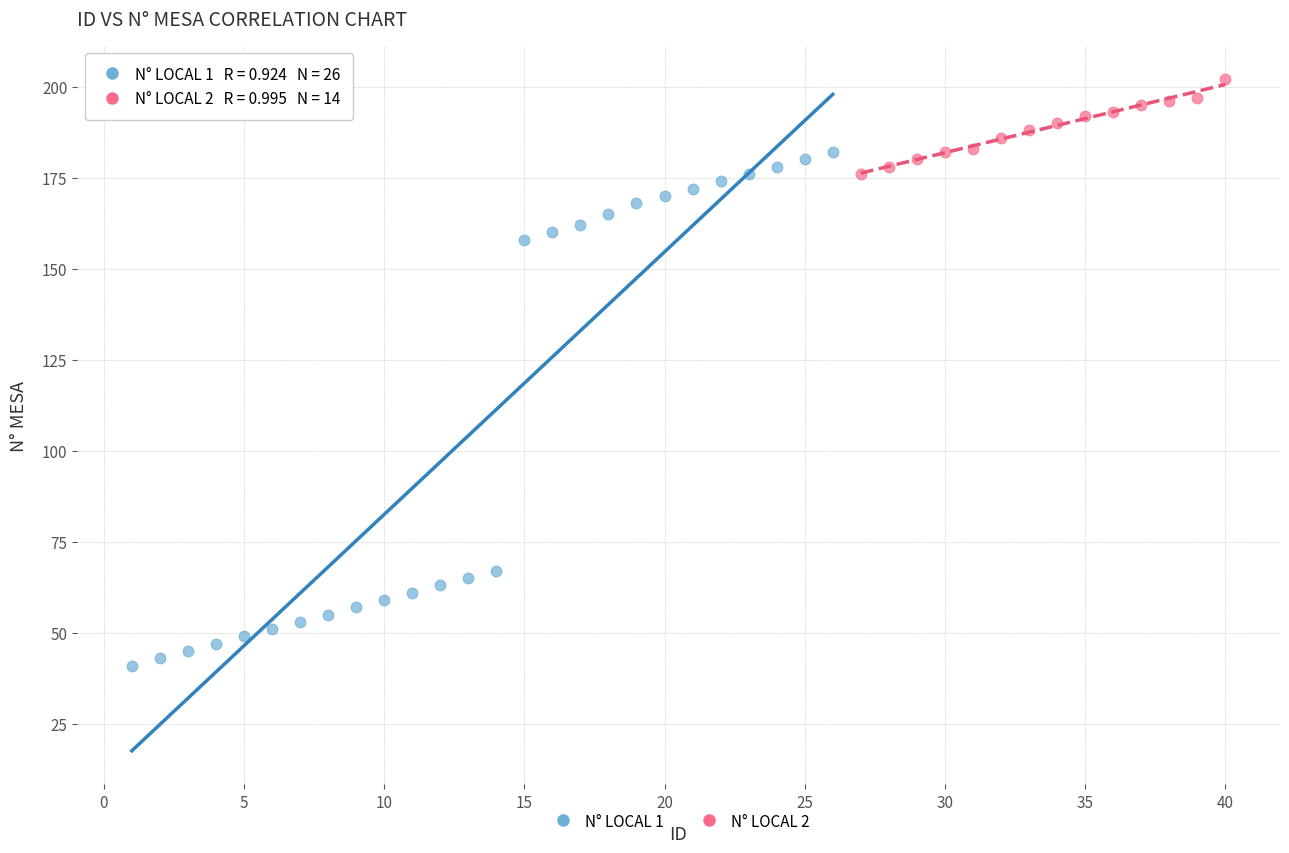

Which series has the widest spread of Y values?

N° LOCAL 1